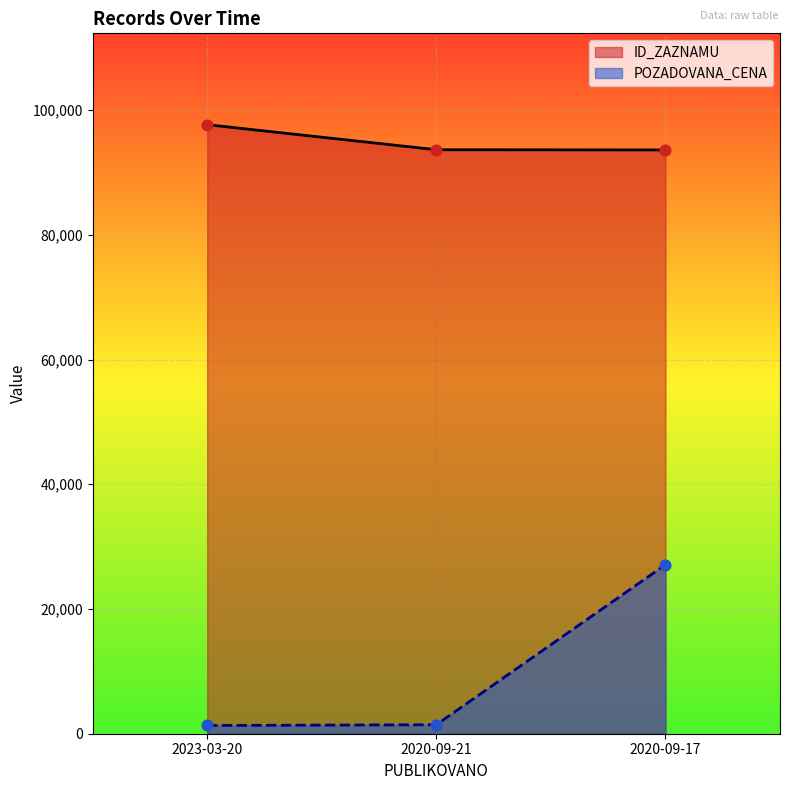

What are all the series names shown in the legend?

ID_ZAZNAMU, POZADOVANA_CENA